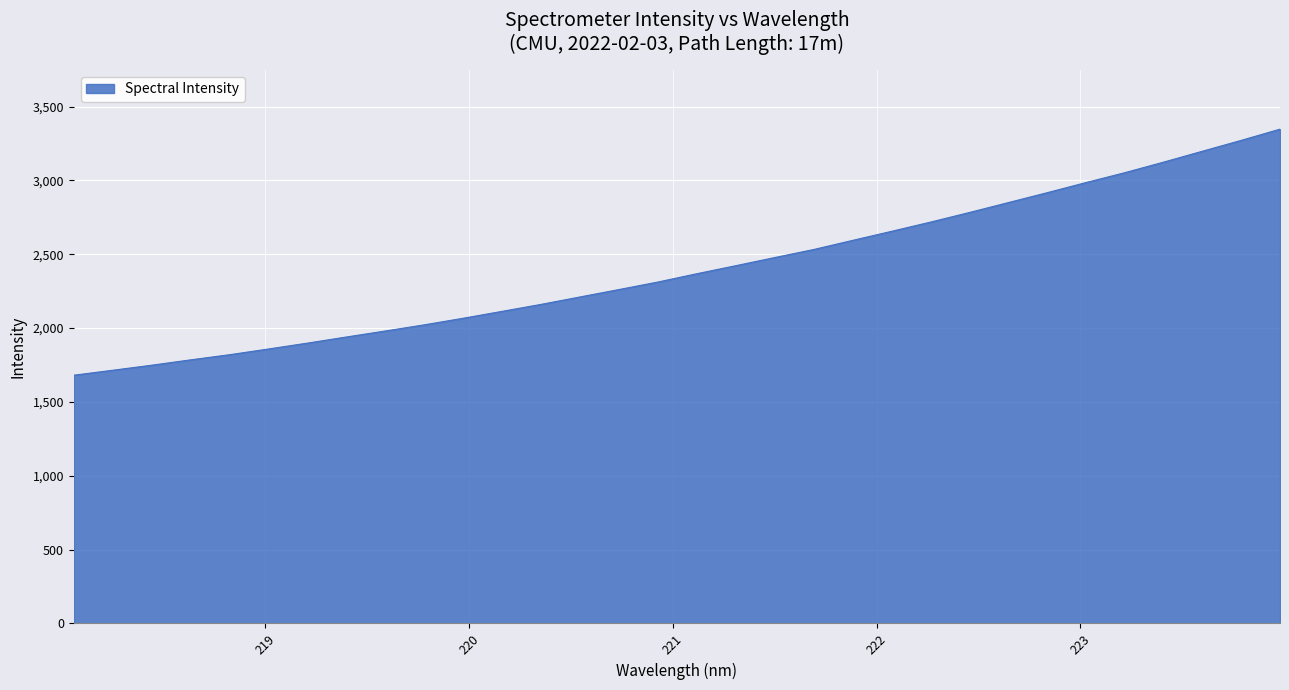

What is the difference between the maximum and minimum values?

1665.9